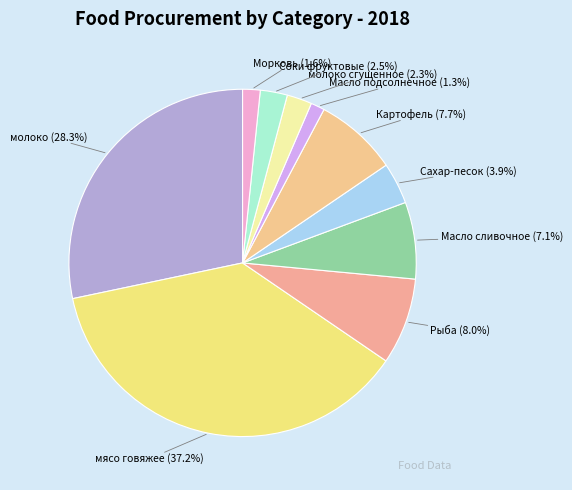

What is the largest slice in the pie chart?

мясо говяжее